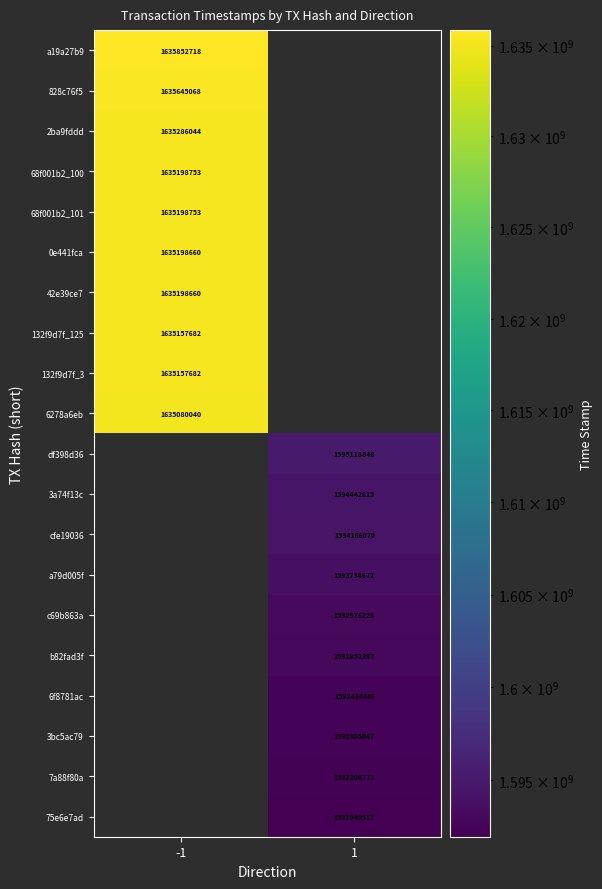

True or false: 132f9d7f_3 has a value of 1635157682 at -1.

True